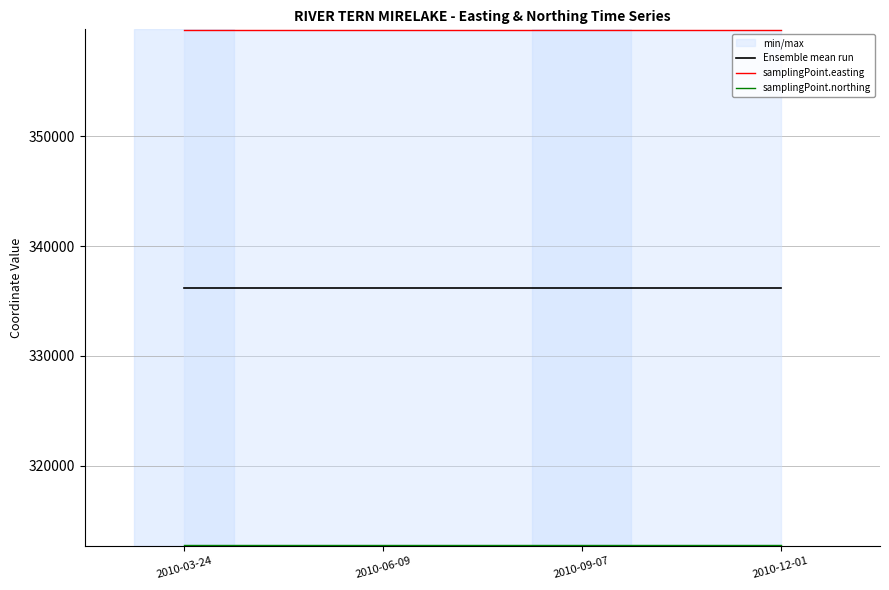

Is the value of samplingPoint.easting at 2010-12-01 greater than the value of Ensemble mean run at 2010-09-07?

Yes